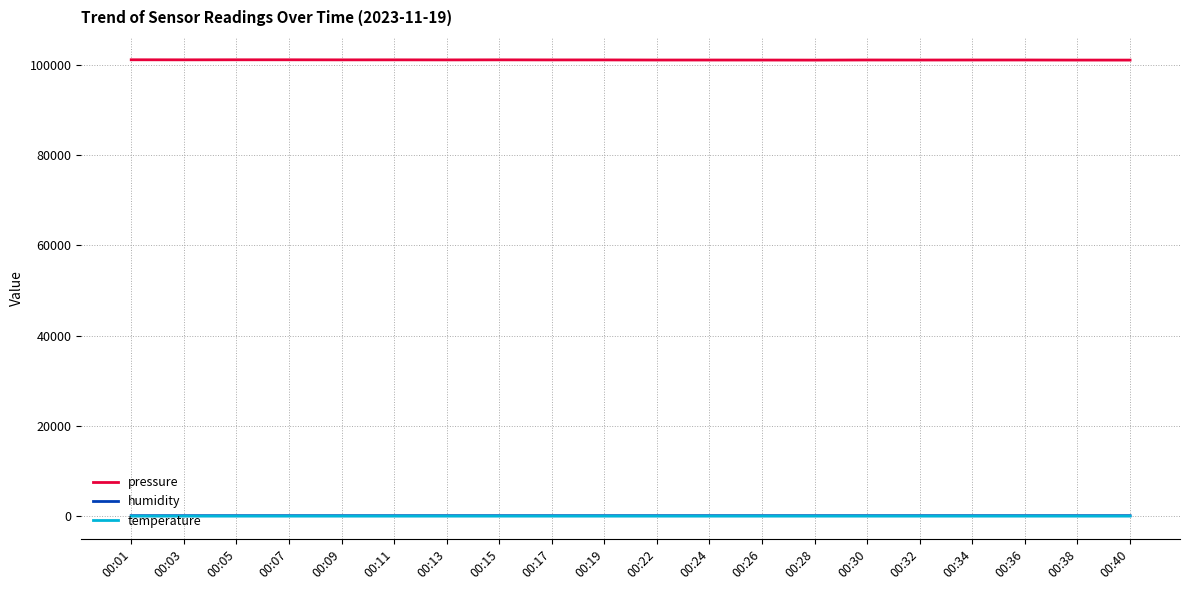

The value of pressure at 00:05 is 181757.2. True or false?

False